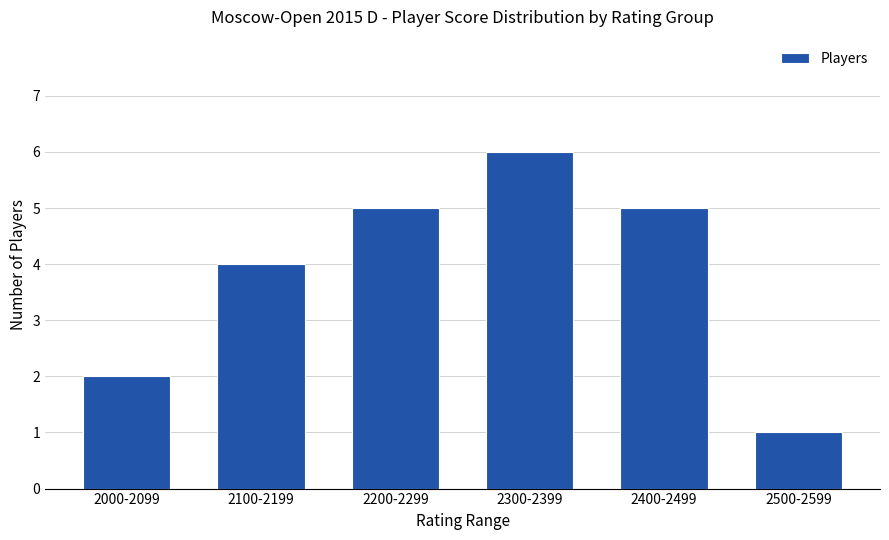

How many distinct data groups are displayed?

1